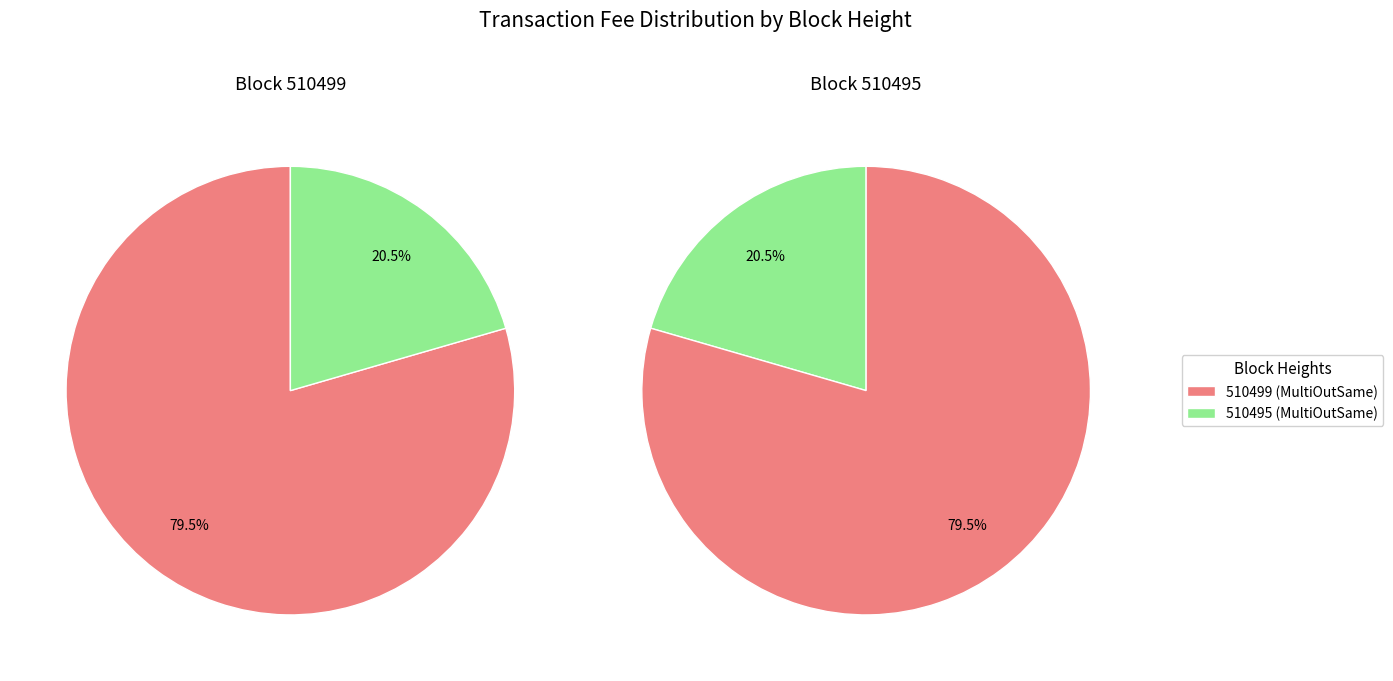

Between 510499 and 510495, which is larger?

510499